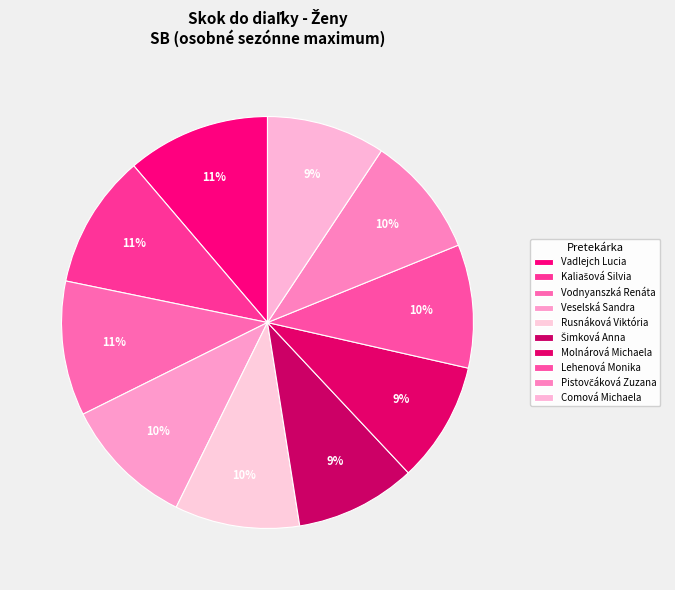

To the nearest percent, what is the difference between the largest and smallest slice percentages?

2%